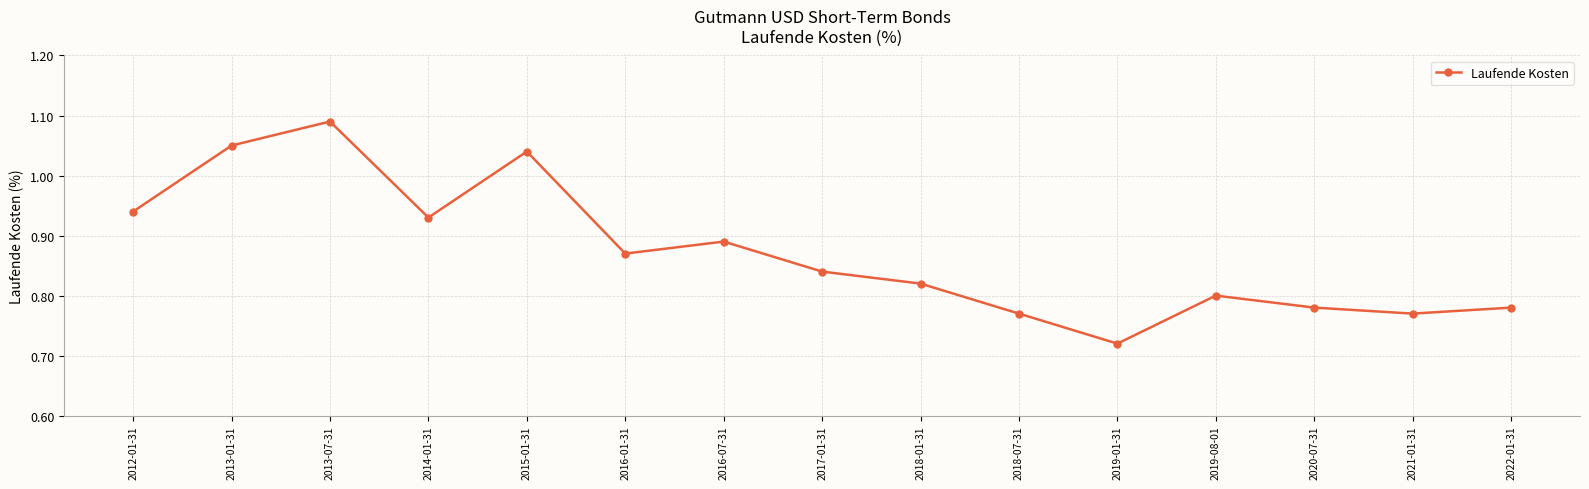

What is the difference between the second highest and minimum values?

0.3